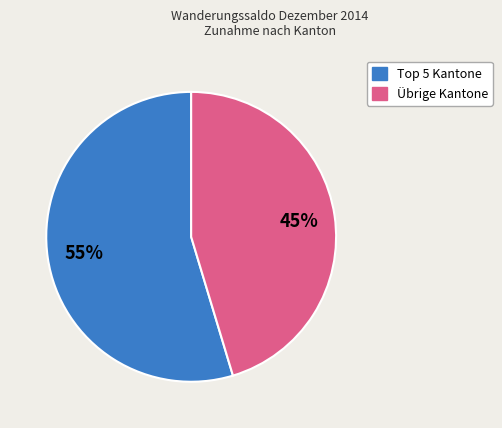

To the nearest percent, what is the average slice percentage?

50%